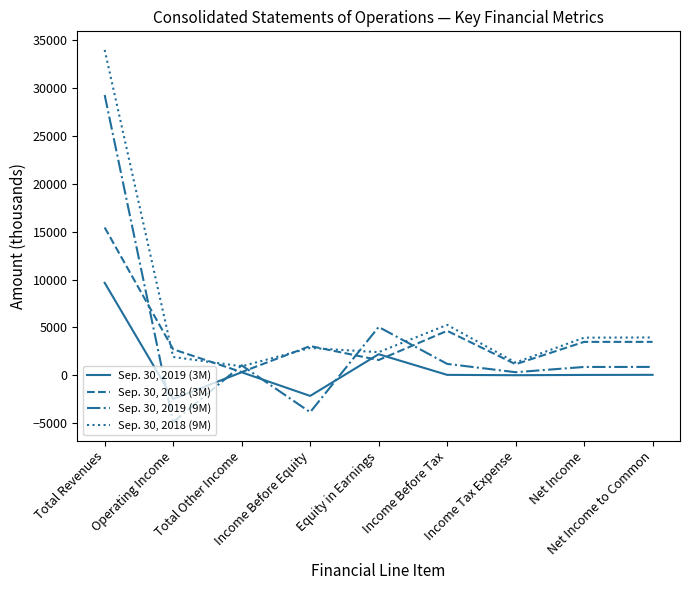

What is the difference between the Sep. 30, 2019 (3M) values at Equity in Earnings and Income Before Tax?

2155